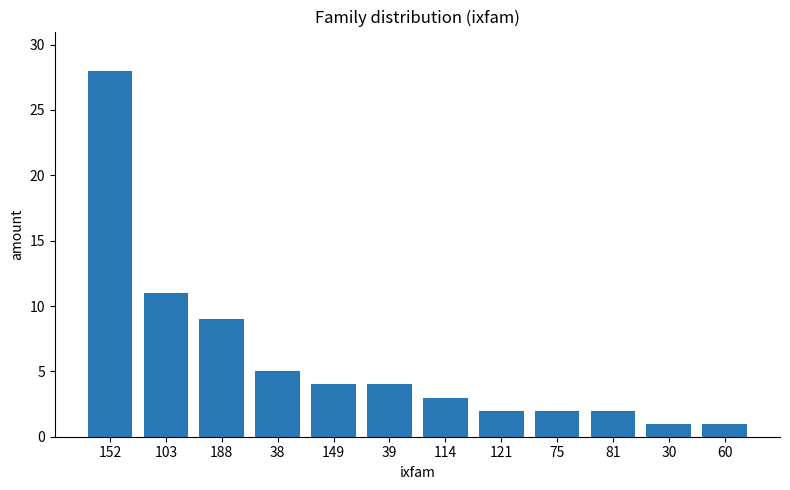

Reading right to left, what are all the values shown in this chart?

60=1	30=1	81=2	75=2	121=2	114=3	39=4	149=4	38=5	188=9	103=11	152=28